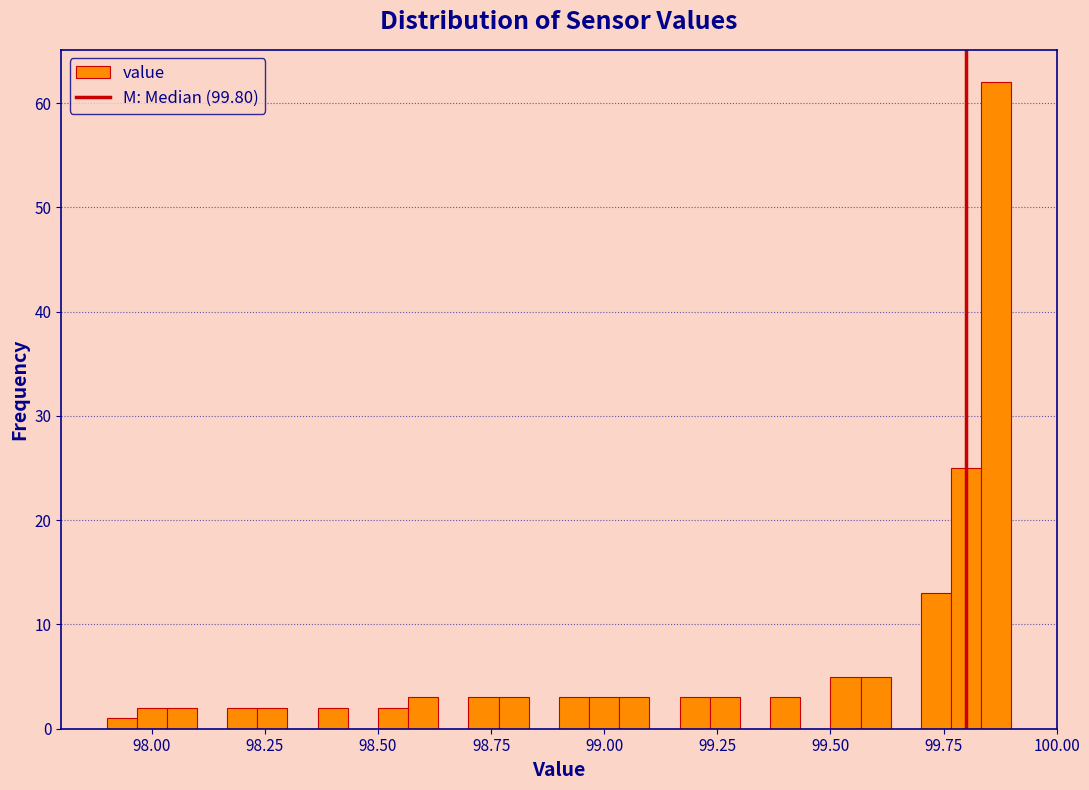

Read against the x-axis, roughly where is the centre of the tallest bar?

99.85